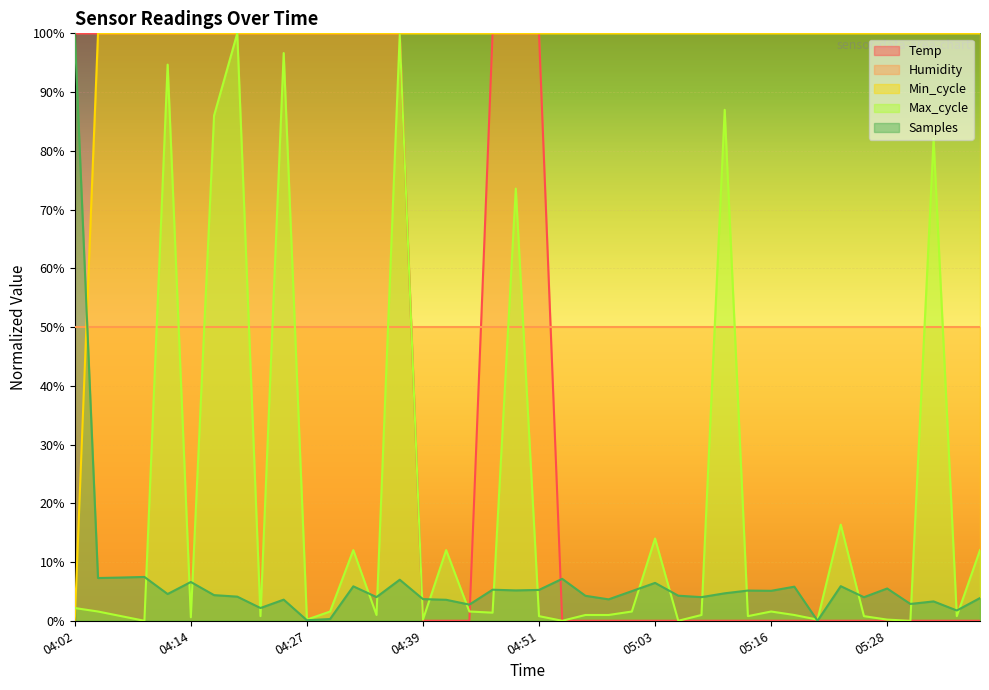

How many positive values does the Min_cycle series have?

39